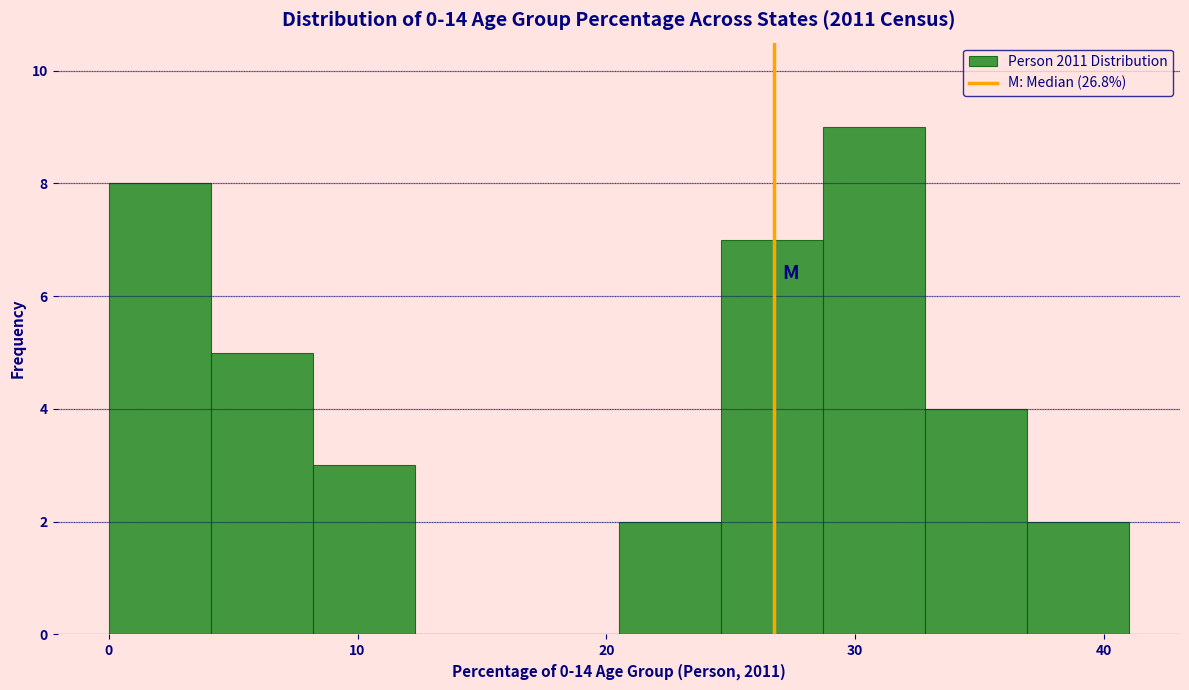

How tall is the bar that spans 24.6 to 28.7 on the x-axis? Neither the bar edges nor the heights are printed on the chart, so give them approximately, as read against the axes.

7